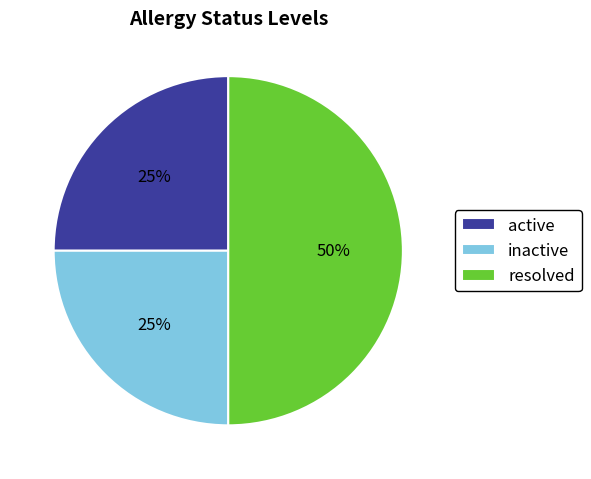

Is the sum of inactive and resolved greater than half?

Yes